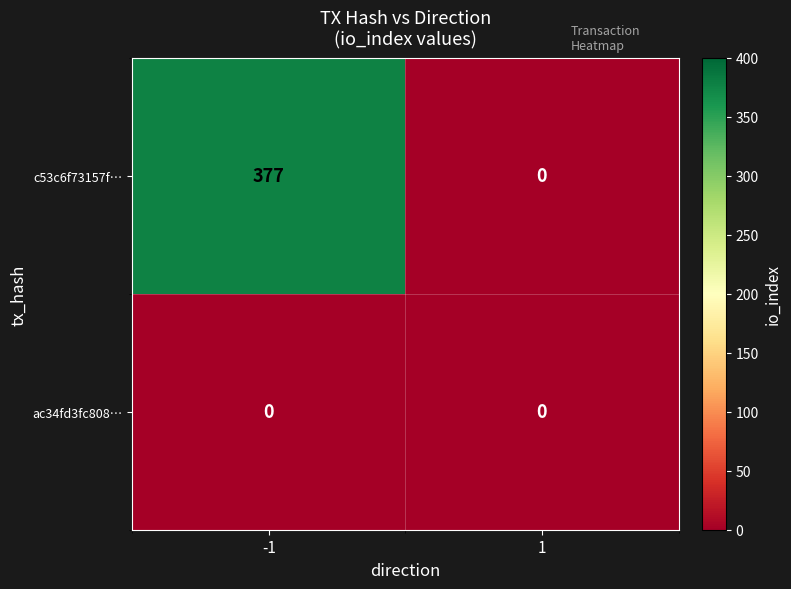

Rank the series at -1 from highest to lowest value.

c53c6f73157f…, ac34fd3fc808…